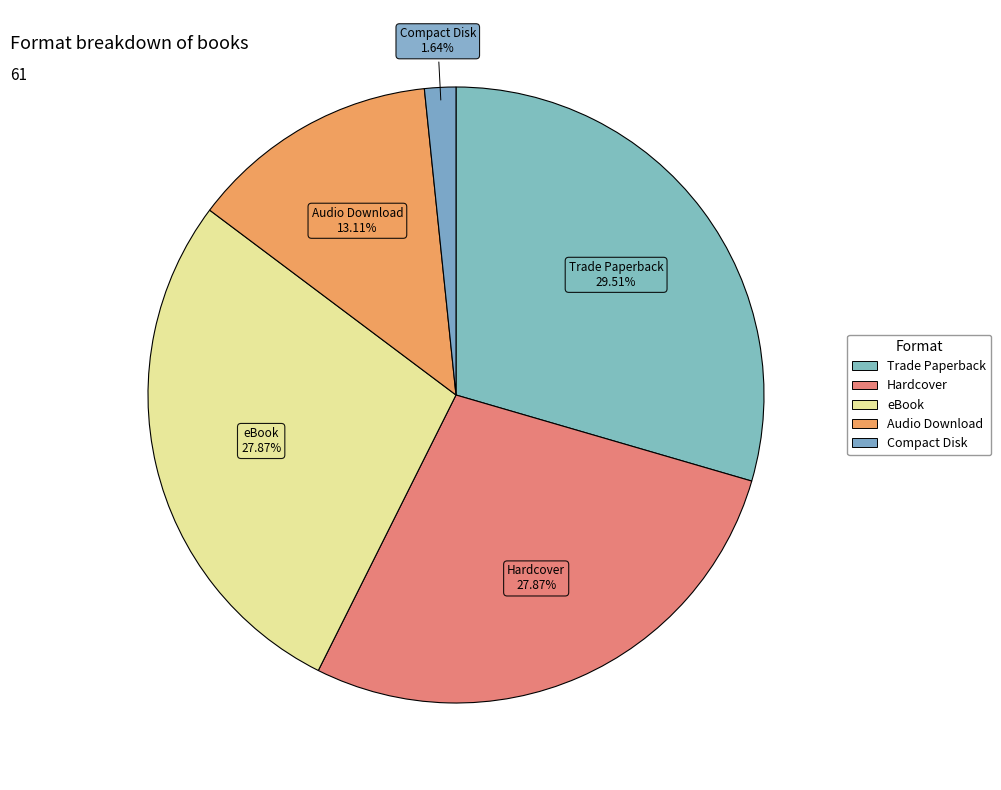

How many segments does this pie chart have?

5